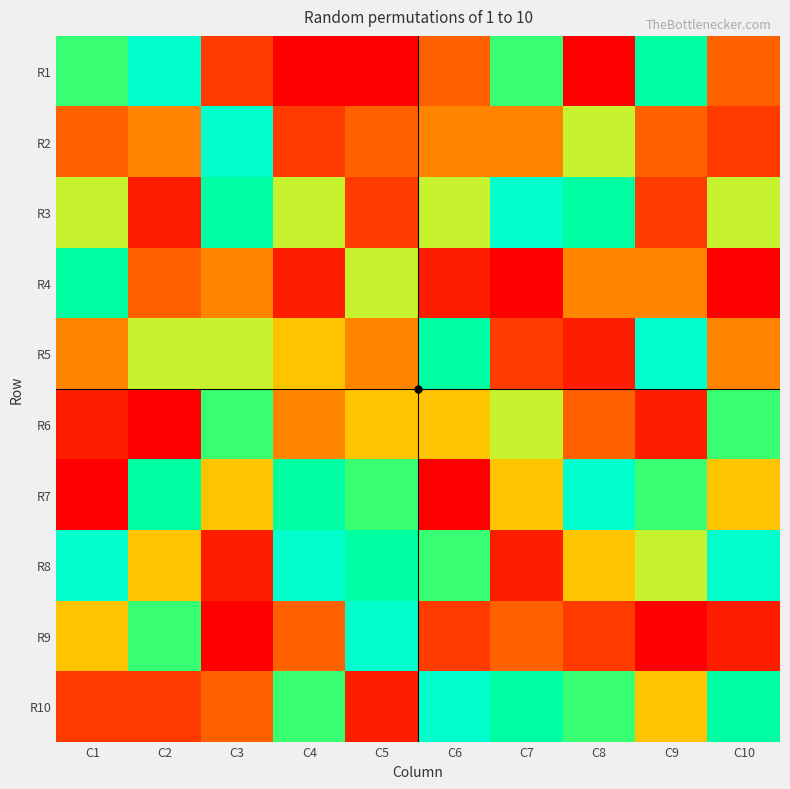

At C10, list the series in order from largest to smallest.

R8, R10, R6, R3, R7, R5, R1, R2, R9, R4